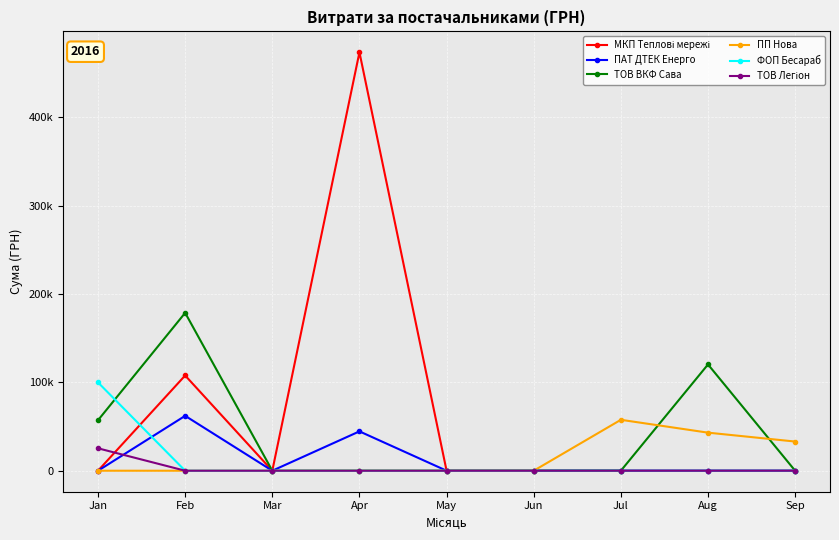

Does the chart have visible grid lines?

Yes